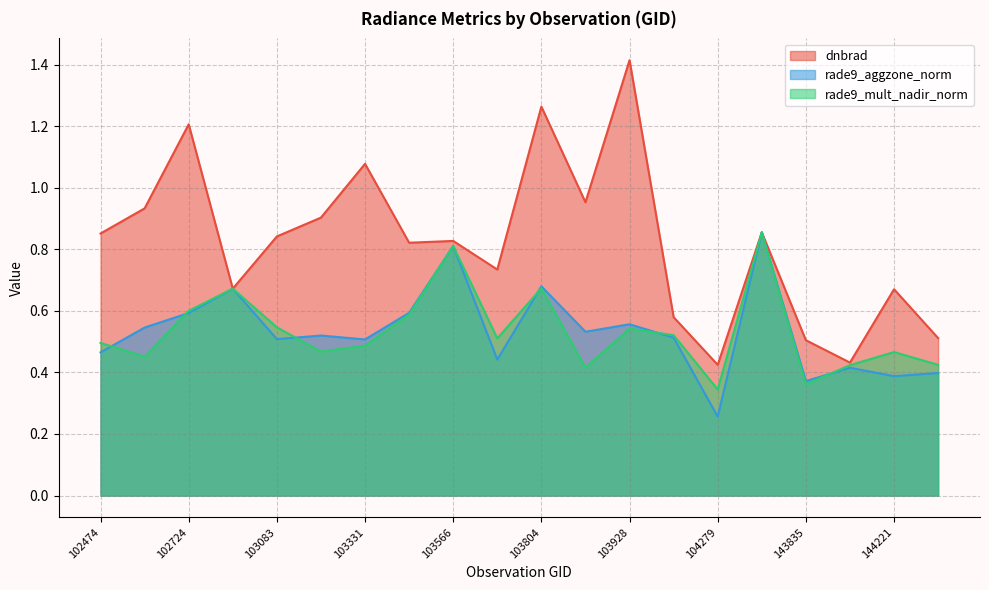

What is the minimum value shown in the chart?

0.3